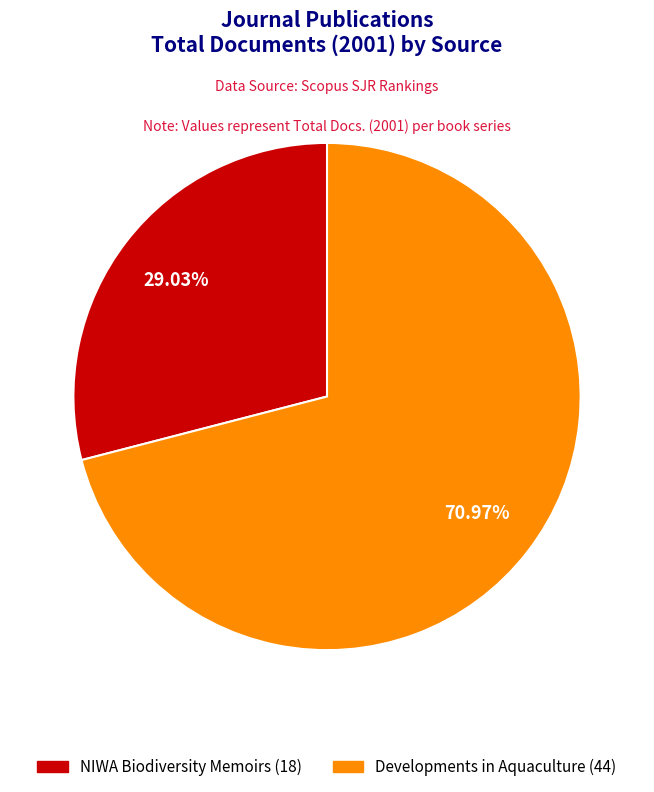

Is there any slice that represents more than half of the pie?

Yes